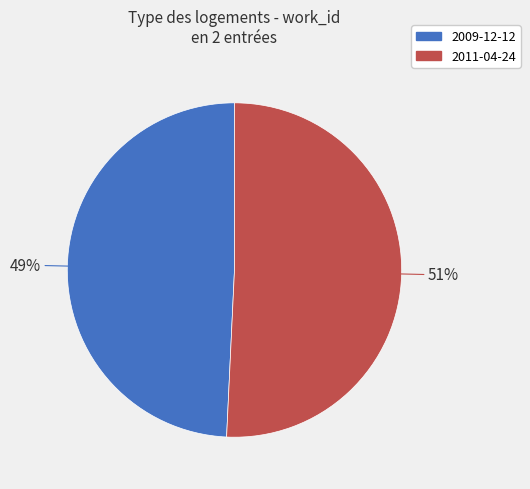

To the nearest percent, what portion does 2009-12-12 represent?

49%